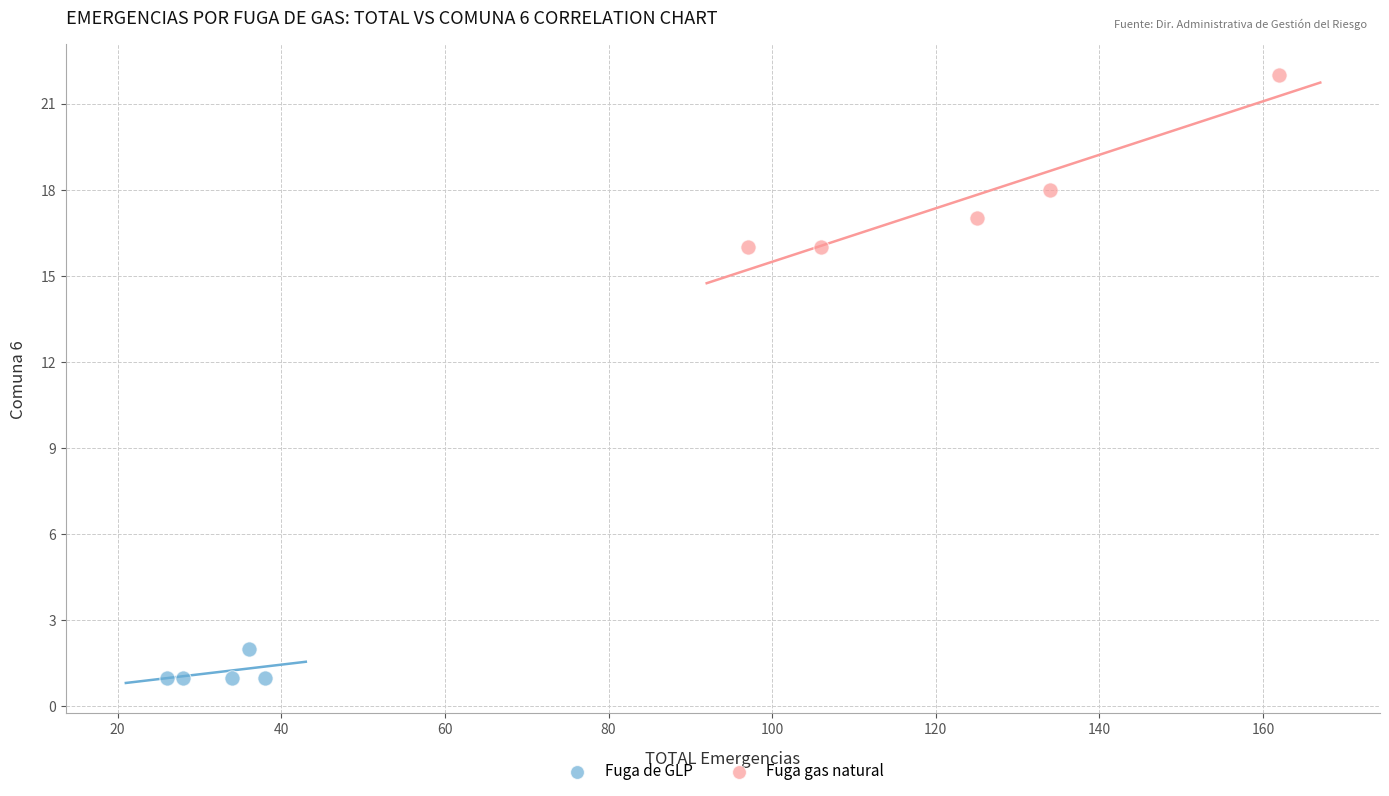

Which series reaches the maximum Y coordinate?

Fuga gas natural